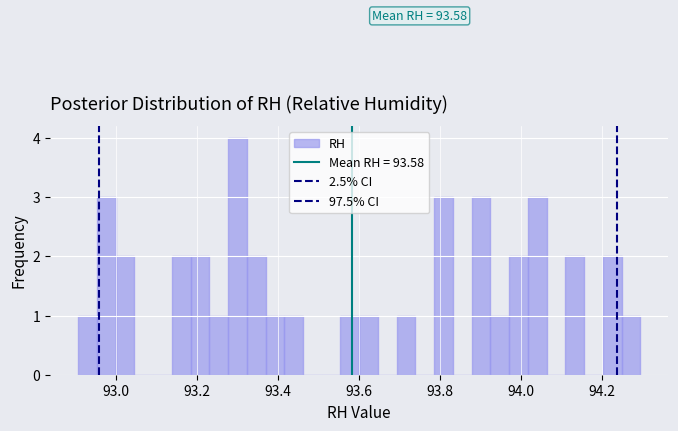

Read against the x-axis, roughly where is the centre of the tallest bar?

93.30